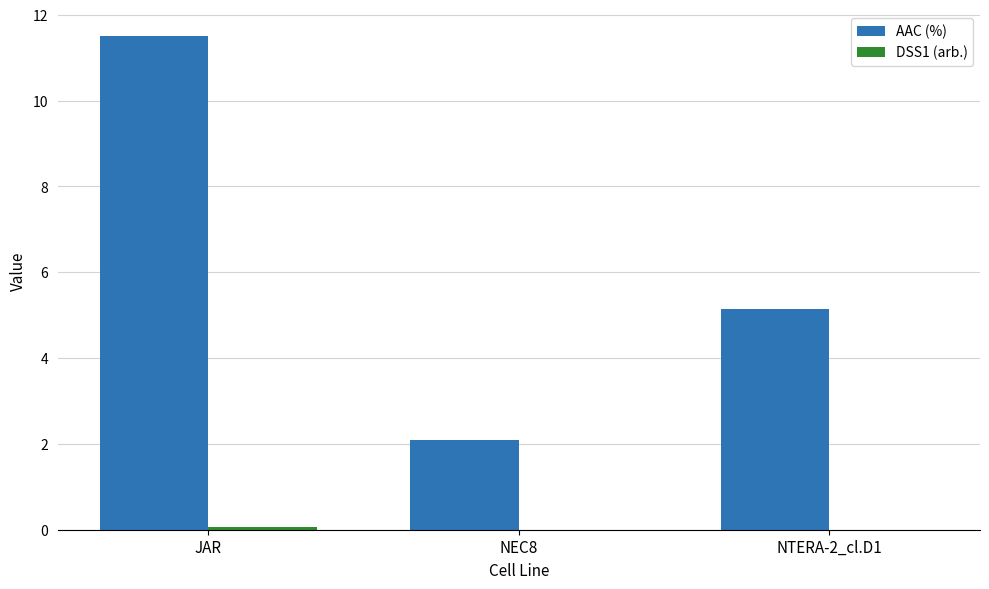

Which series has the largest total across all categories?

AAC (%)